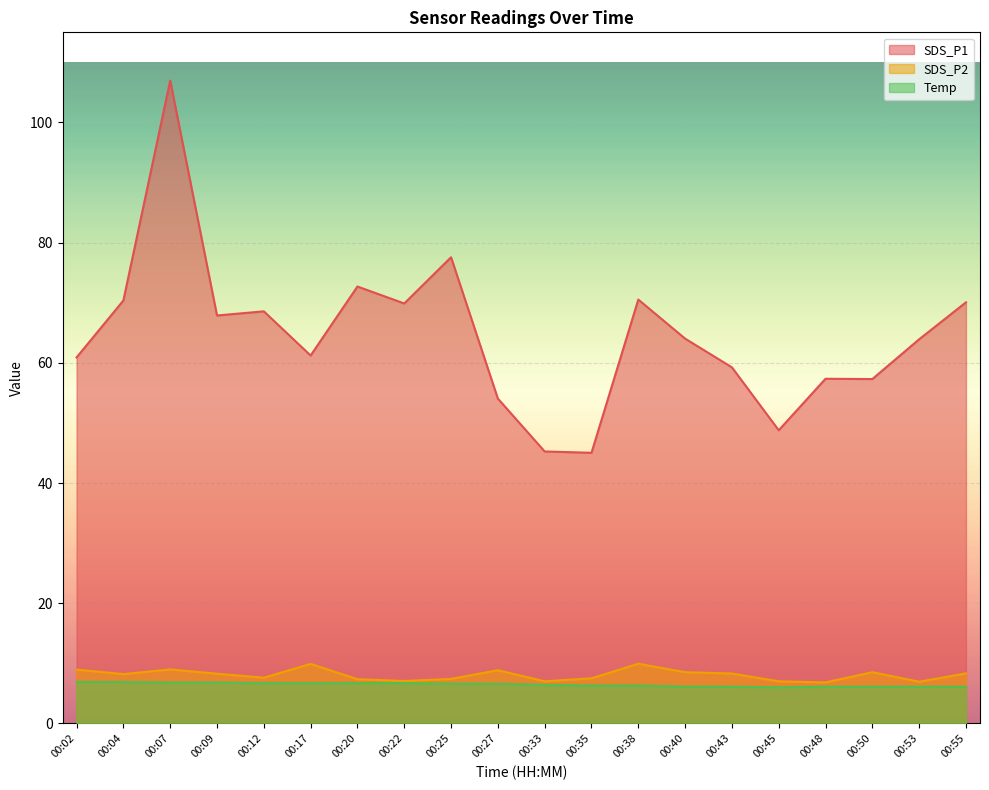

What is the minimum value for SDS_P1?

45.0